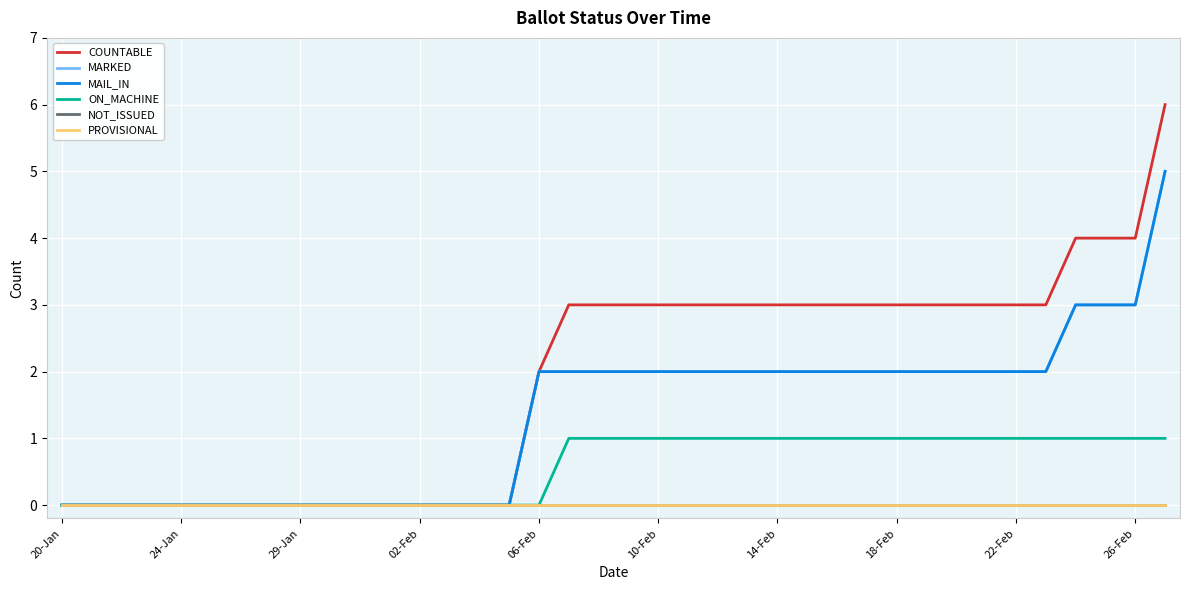

Is this an area chart (filled region under the line)?

No